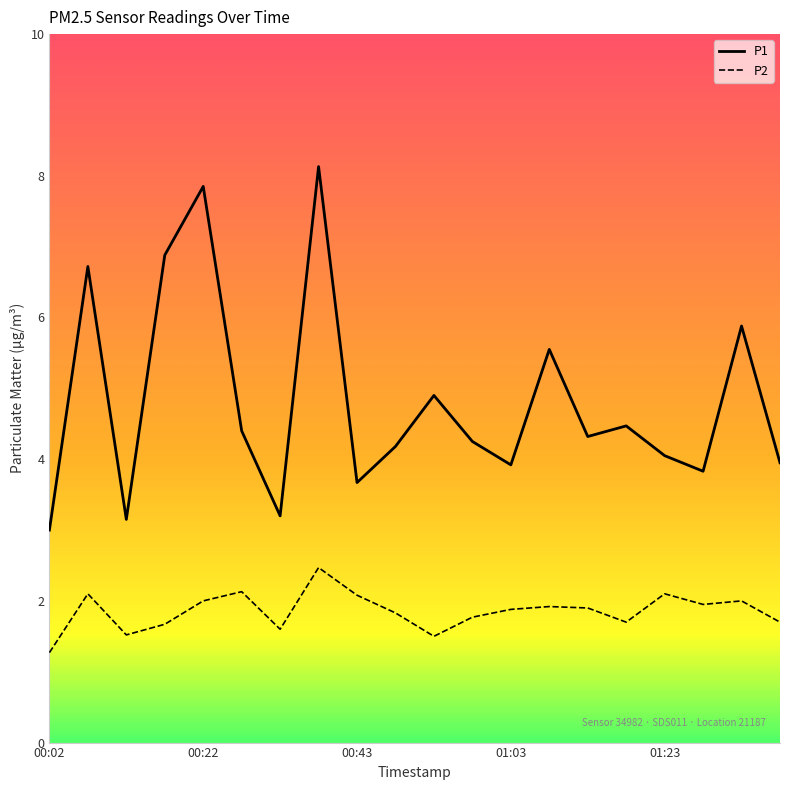

Which series has the largest total across all categories?

P1